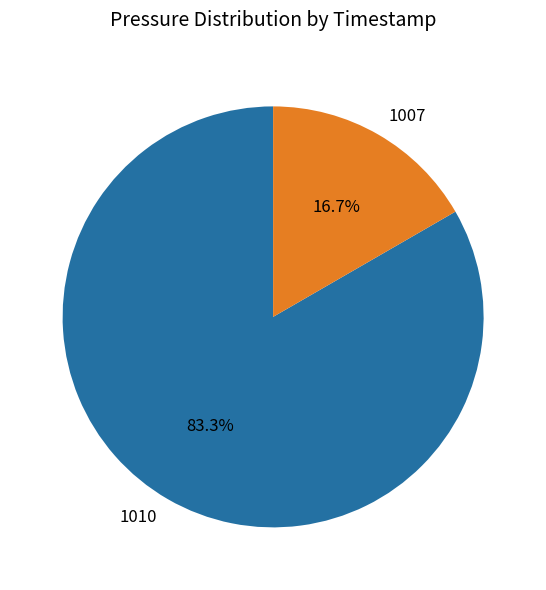

Is 1010 the majority of the pie?

Yes